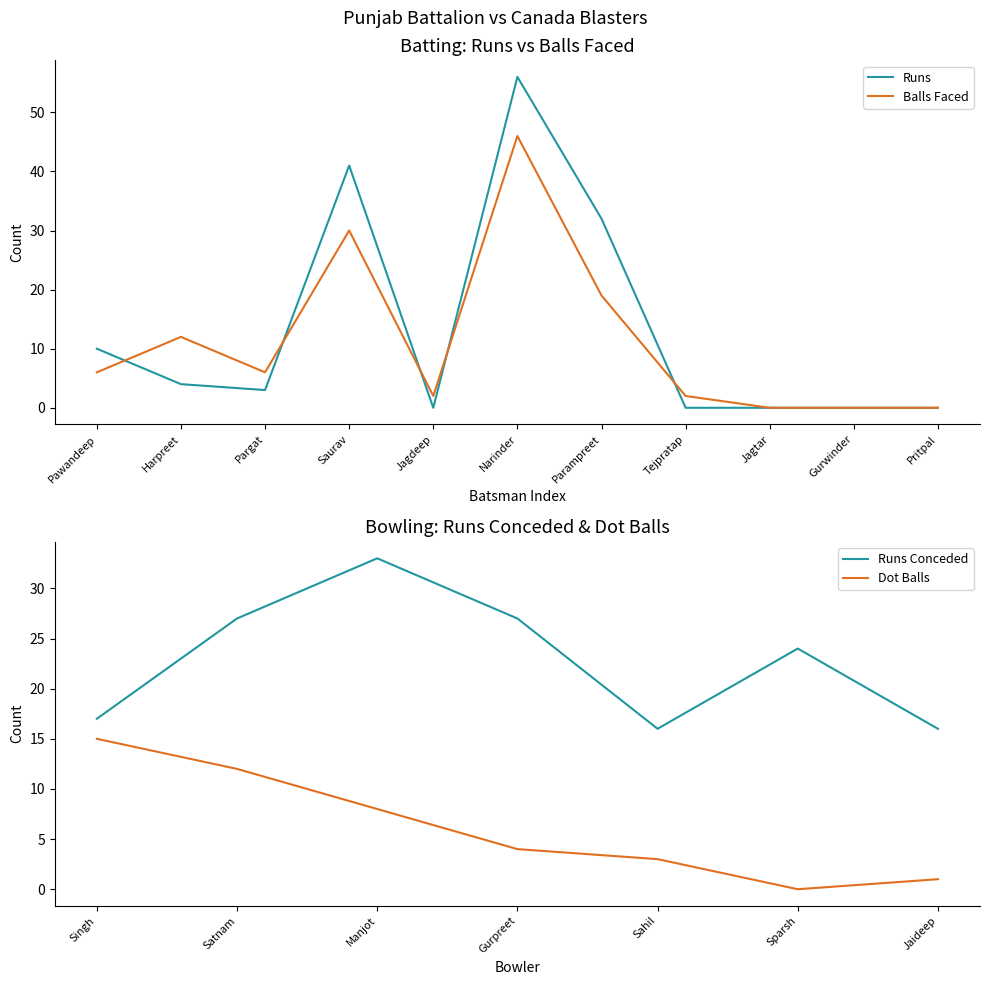

How many intersections are there between Runs and Balls?

5